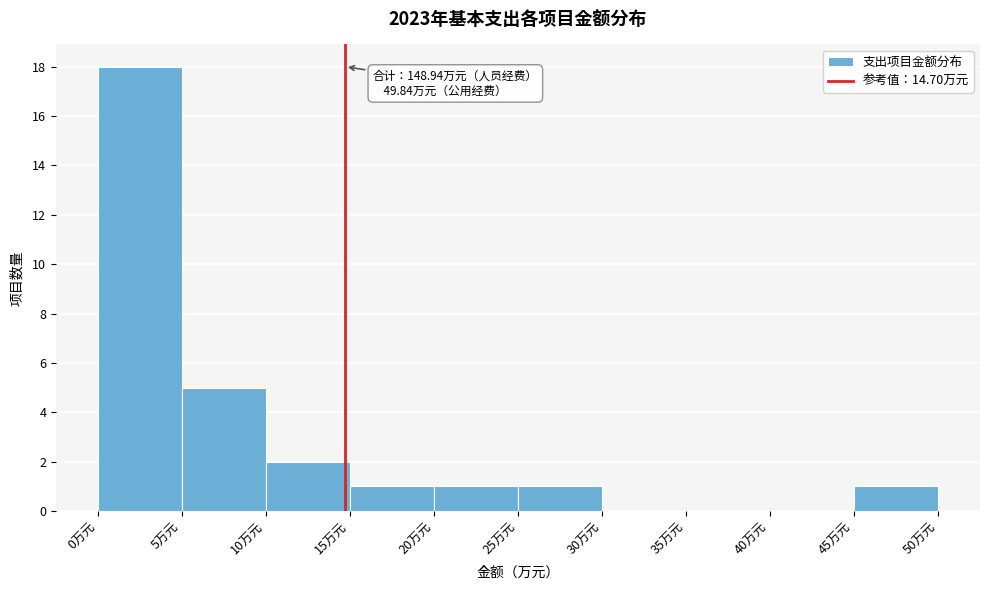

Over which range of the x-axis is the bar tallest?

0 to 5